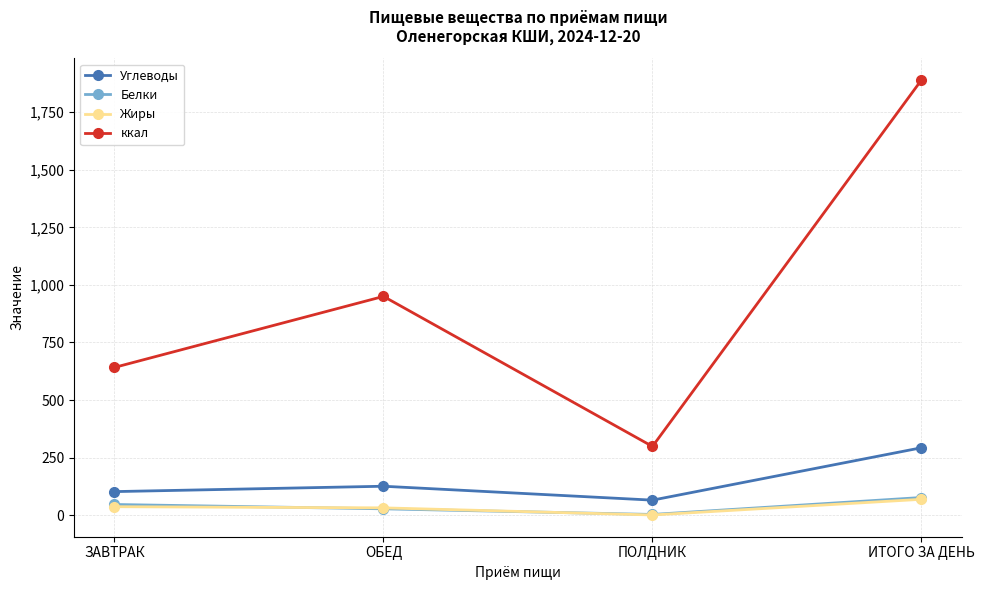

What is the difference between the maximum and minimum values in the Жиры series?

68.1